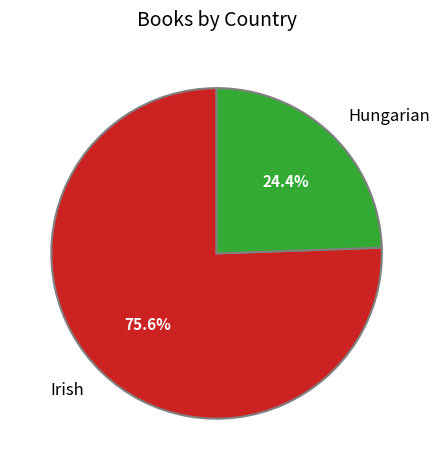

To the nearest percent, what is the difference between the Hungarian and Irish slice percentages?

51%